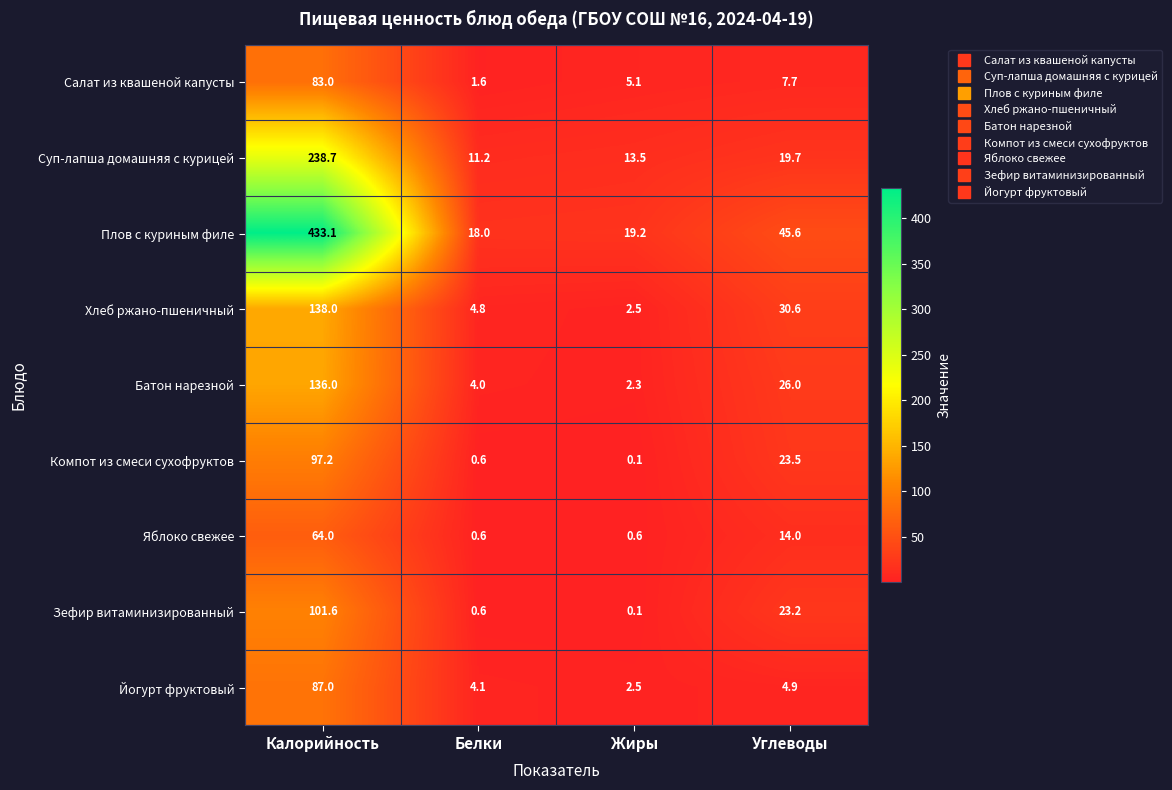

Rank the series at Углеводы from highest to lowest value.

Плов с куриным филе, Хлеб ржано-пшеничный, Батон нарезной, Компот из смеси сухофруктов, Зефир витаминизированный, Суп-лапша домашняя с курицей, Яблоко свежее, Салат из квашеной капусты, Йогурт фруктовый